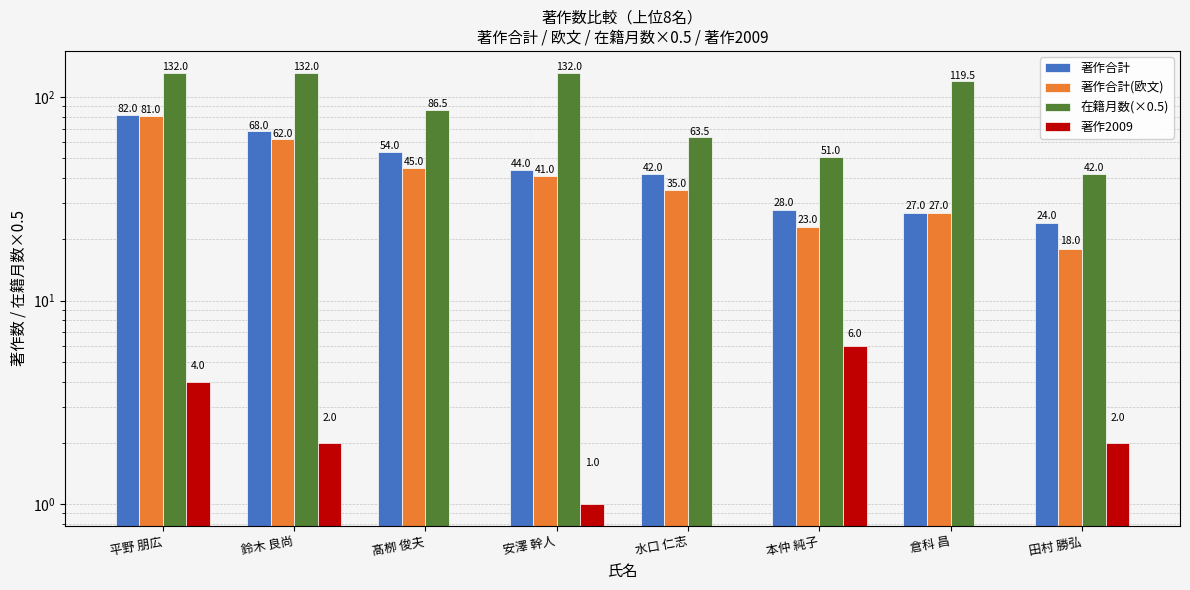

What is the value of the 著作合計 bar at the 4th from the left?

44.0